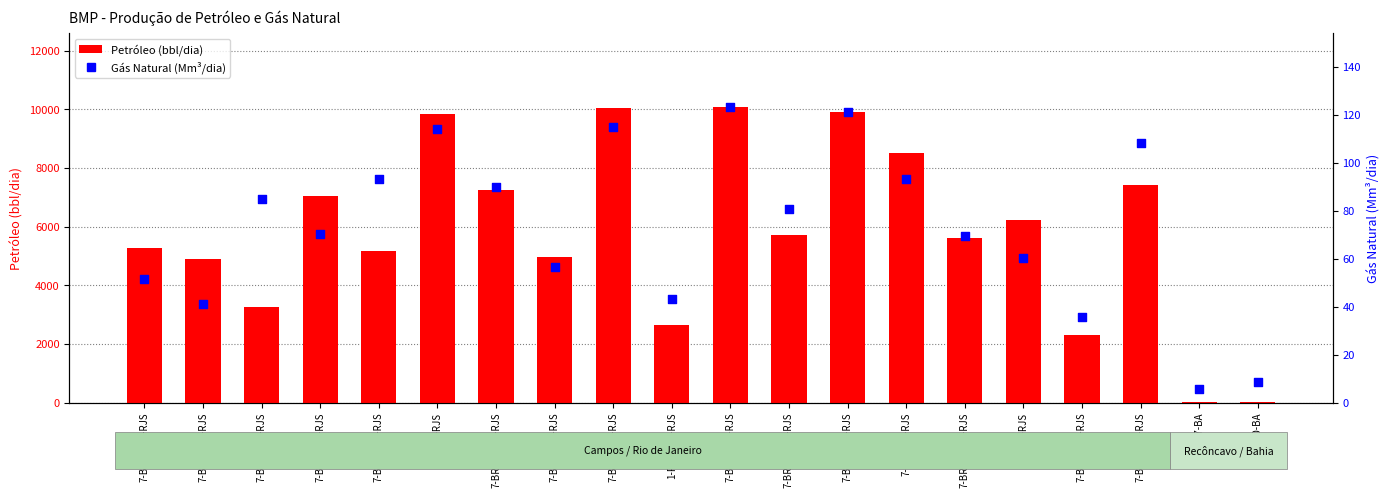

Which series reaches the minimum Y coordinate?

Gás Natural (Mm³/dia)